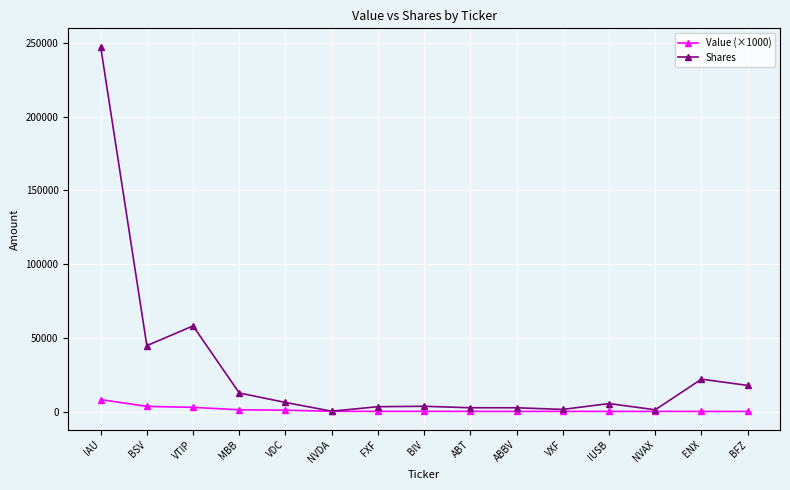

The value of Shares at BSV is 44852. True or false?

True